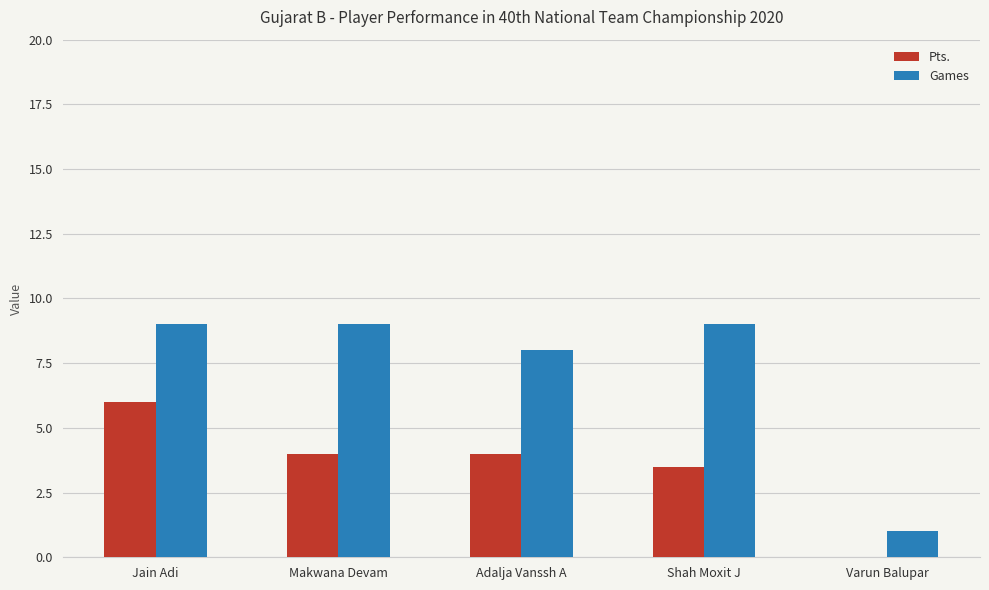

What is the sum of all Pts. values?

17.5